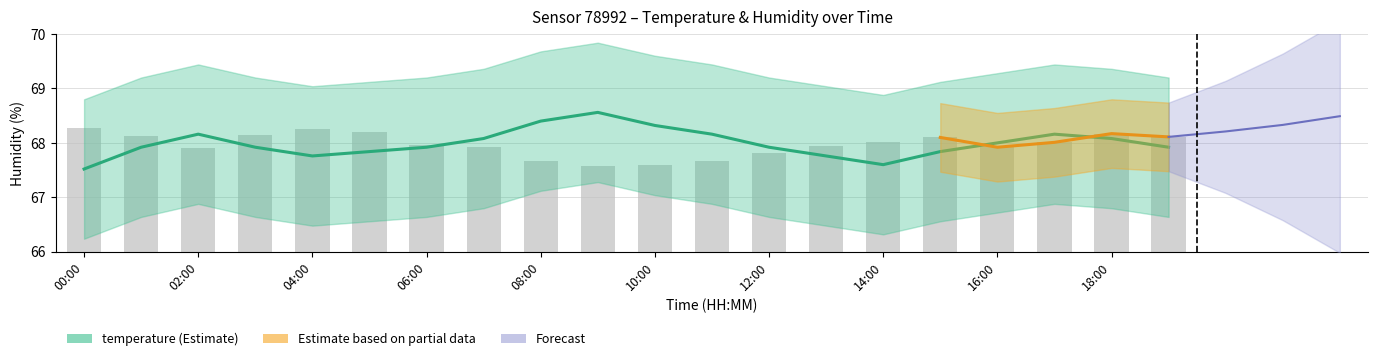

The value at 10:00 is 67.6. True or false?

True